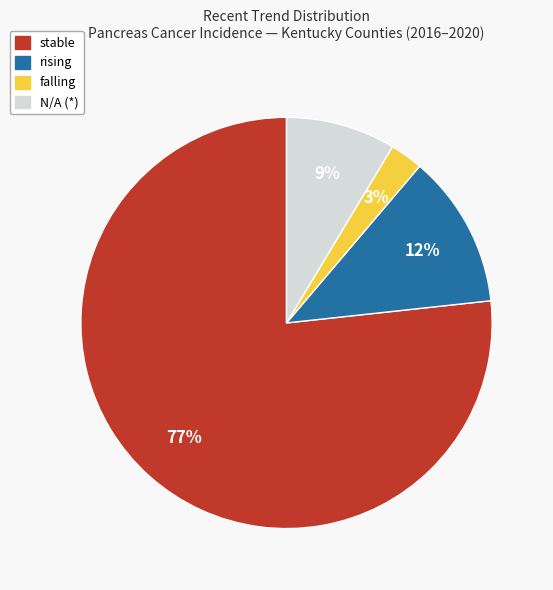

Do N/A (*) and rising together represent more than half of the pie?

No